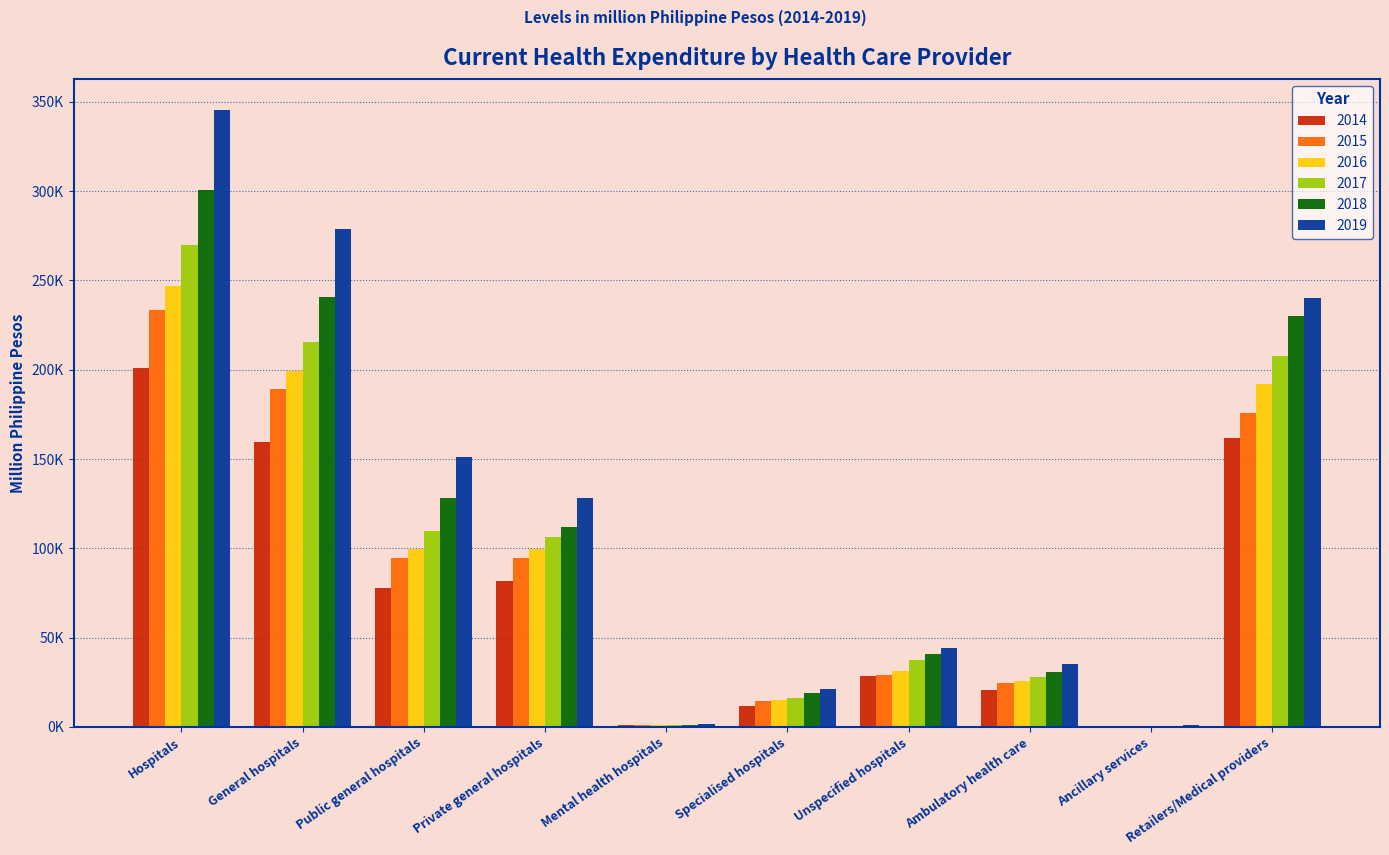

What is the spread (max minus min) of values at Unspecified hospitals?

15731.7